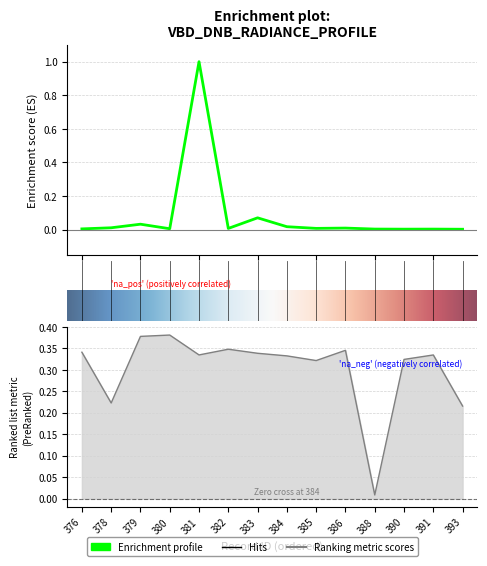

Is it true that Rad_DNB equals 0.0 at 10?

False